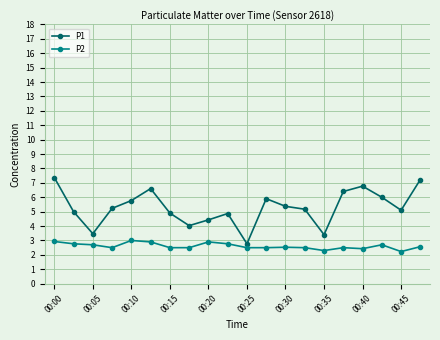

What is the greatest value displayed?

7.4